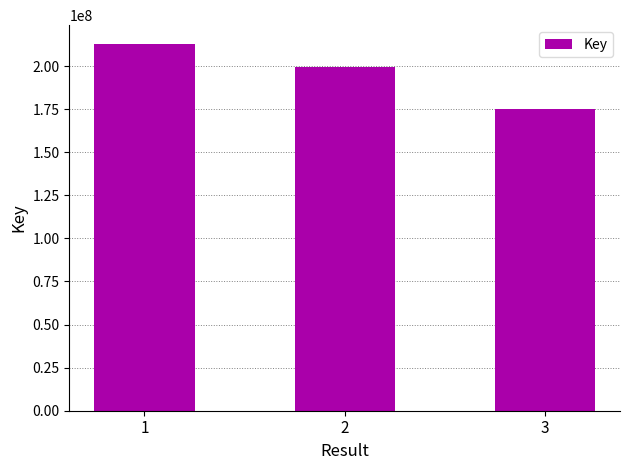

List the labels in order of value, largest first.

1, 2, 3